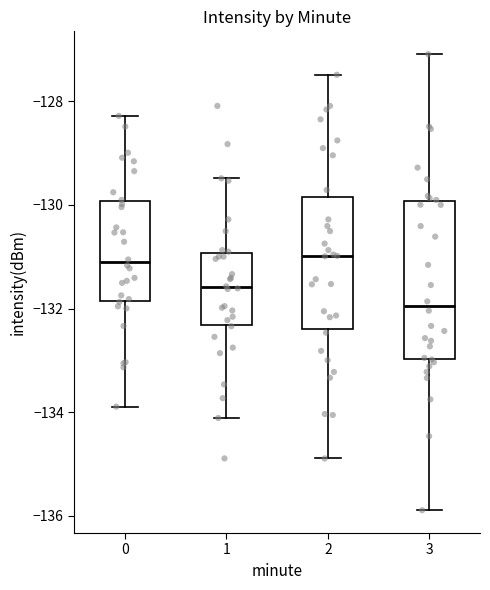

Comparing the boxes themselves (not the whiskers), which one is the tallest?

3